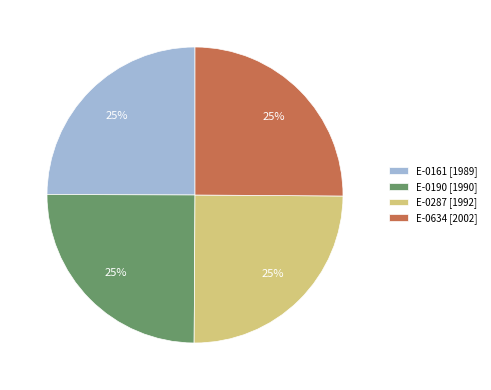

Does any single category account for the majority?

No